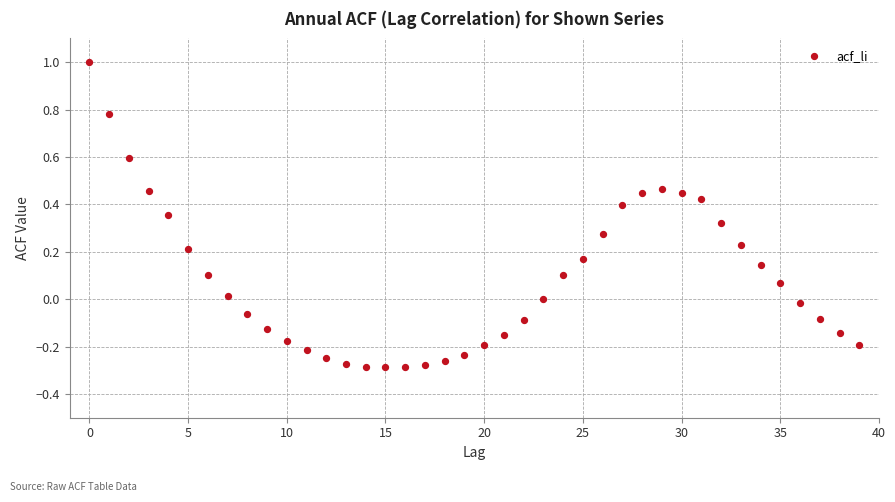

What is the range of Y values (max minus min)?

1.3